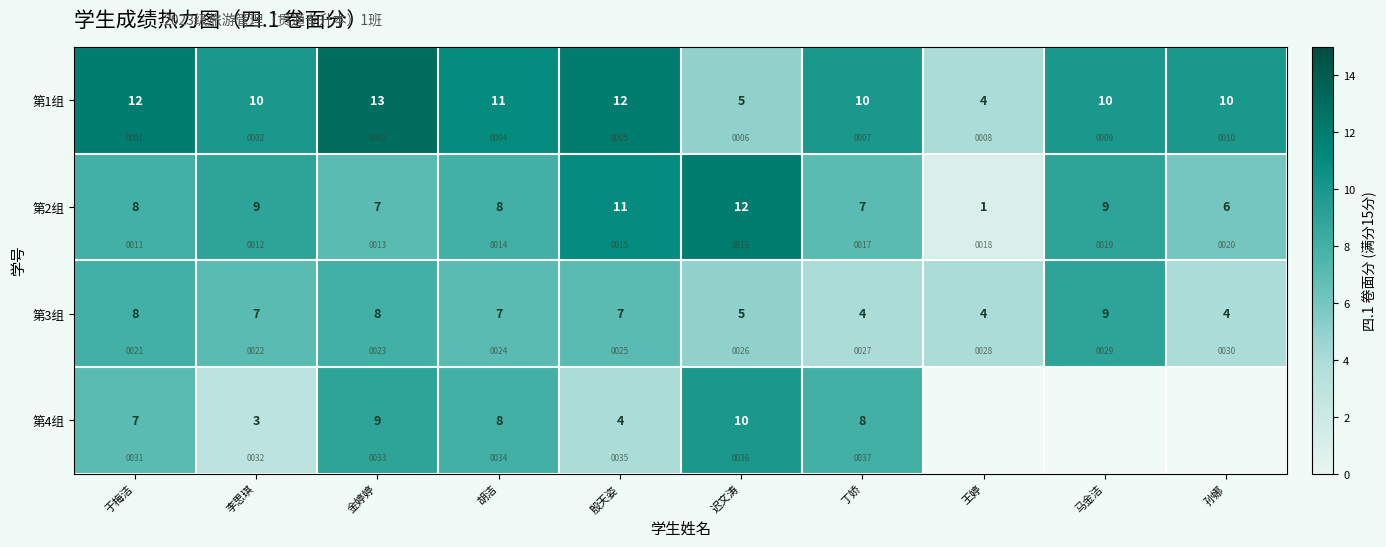

What is the total value across all series at 殷天姿?

34.0